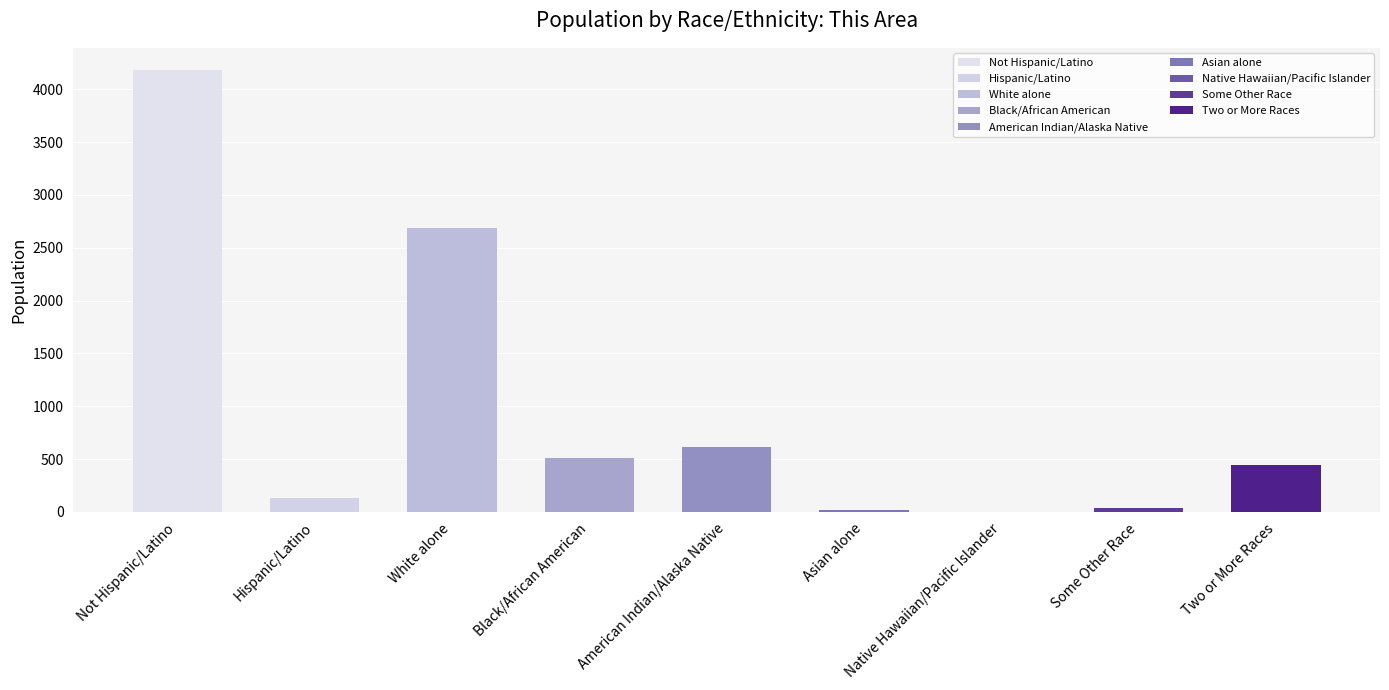

The value at American Indian/Alaska Native is 270. True or false?

False